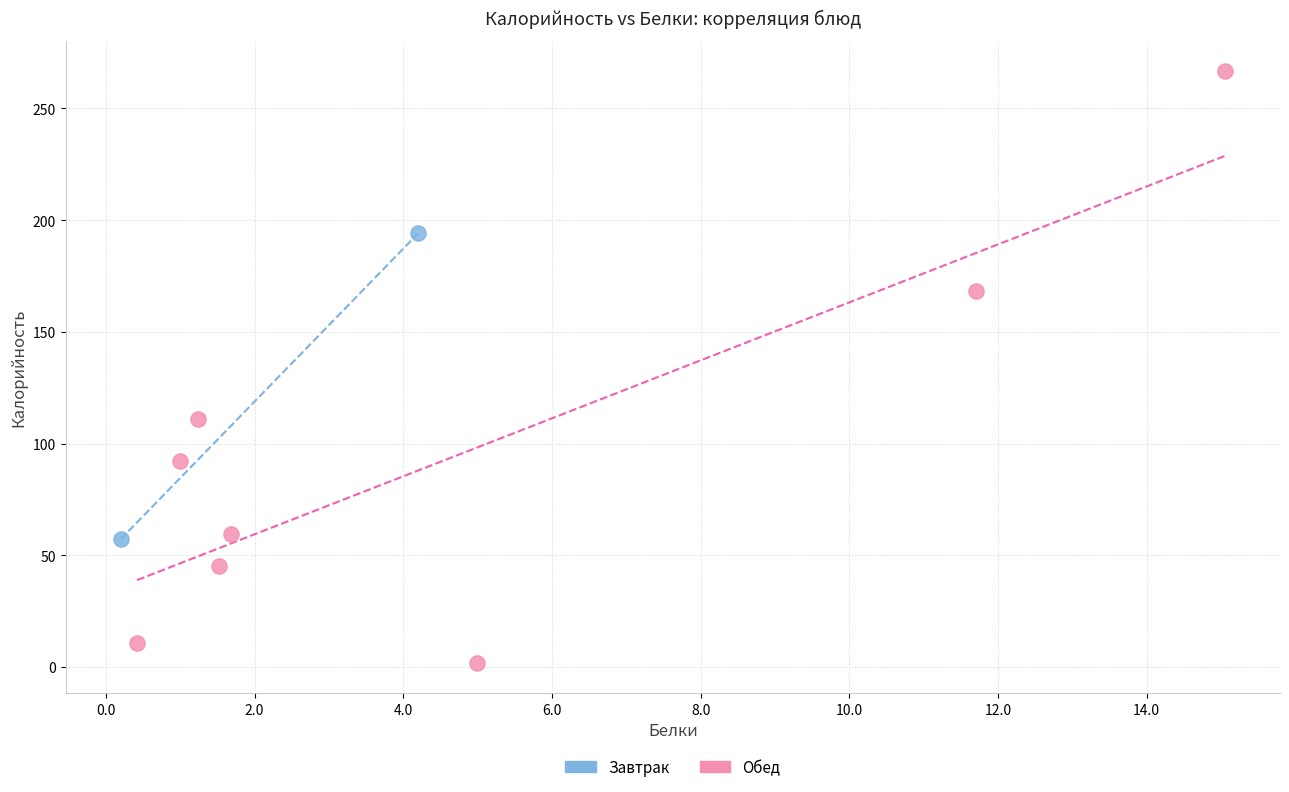

Which series has the largest Y range (max minus min)?

Обед